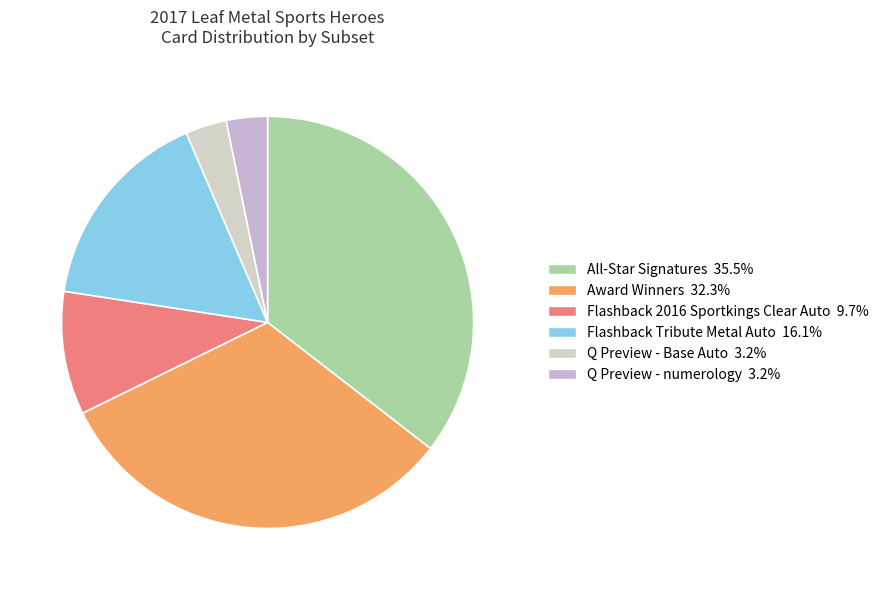

What percentage is NOT represented by All-Star Signatures?

64.5%